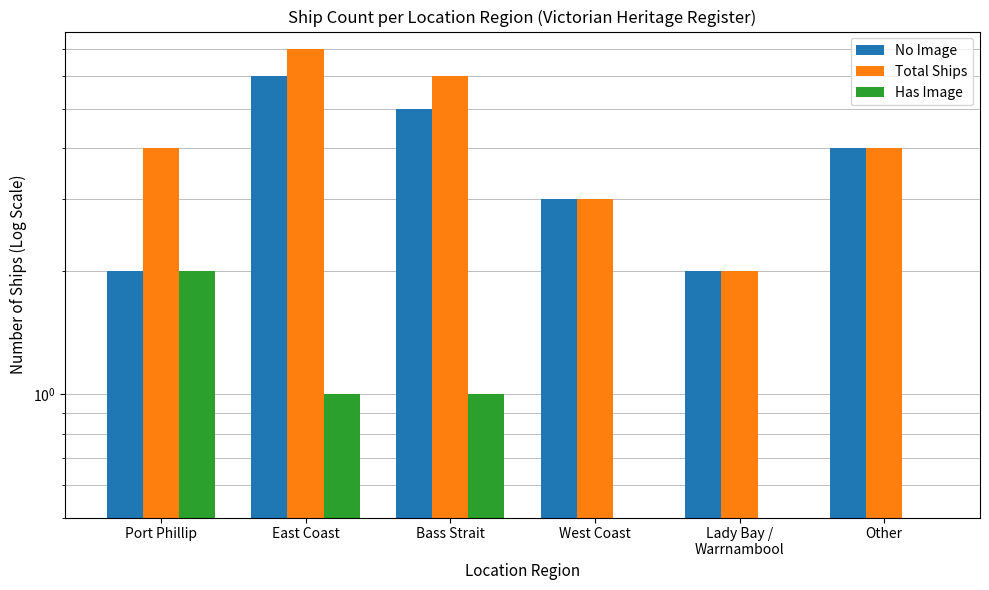

What is the value of the No Image bar at the 4th from the left?

3